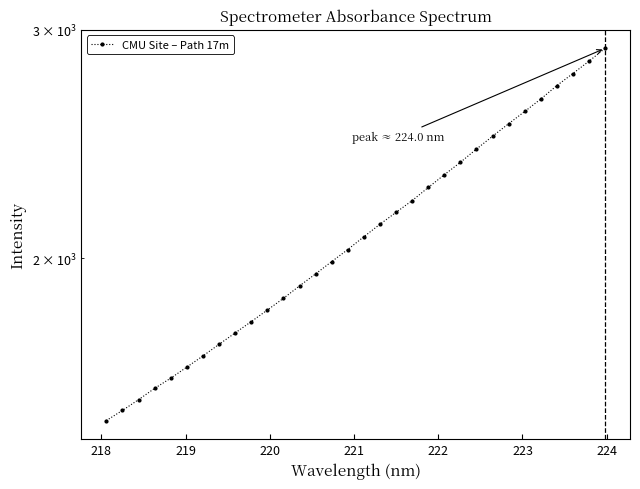

How many values exceed 2078?

16